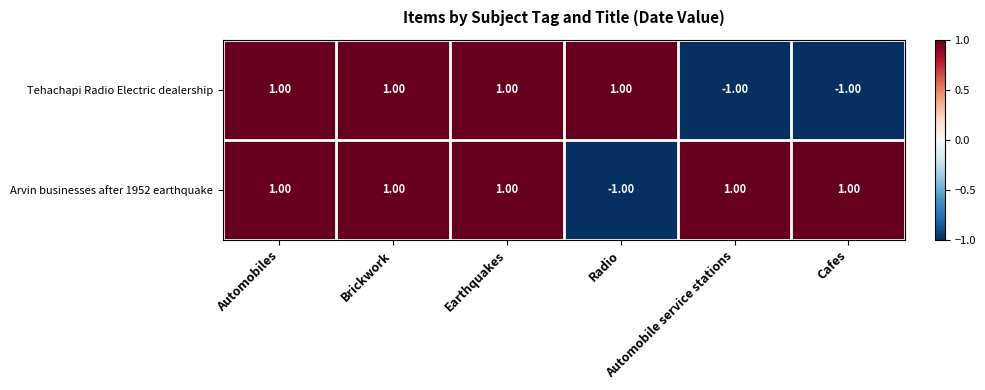

What is the sum of all Arvin businesses after 1952 earthquake values?

4